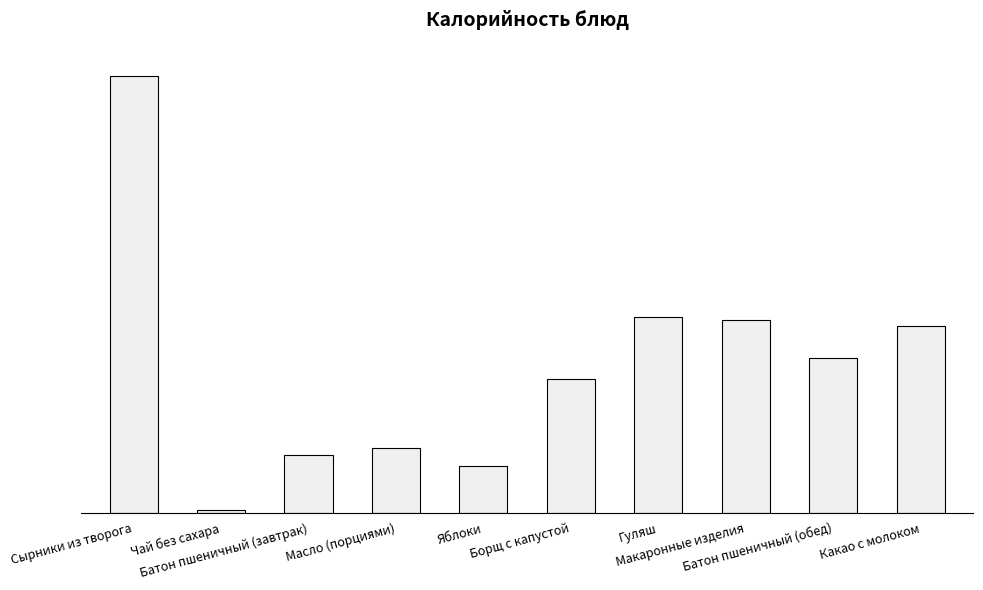

What is the label of the 7th bar from the left?

Гуляш